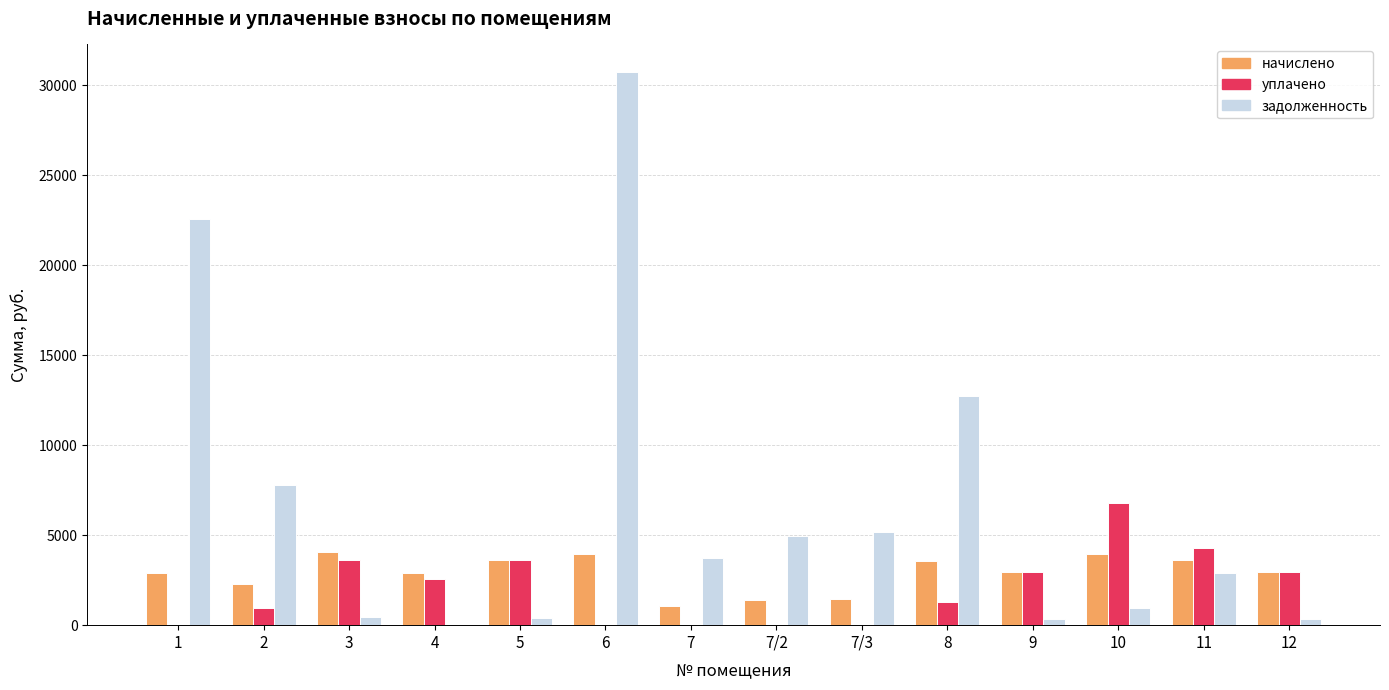

The value of задолженность at 6 is 30726.4. True or false?

True